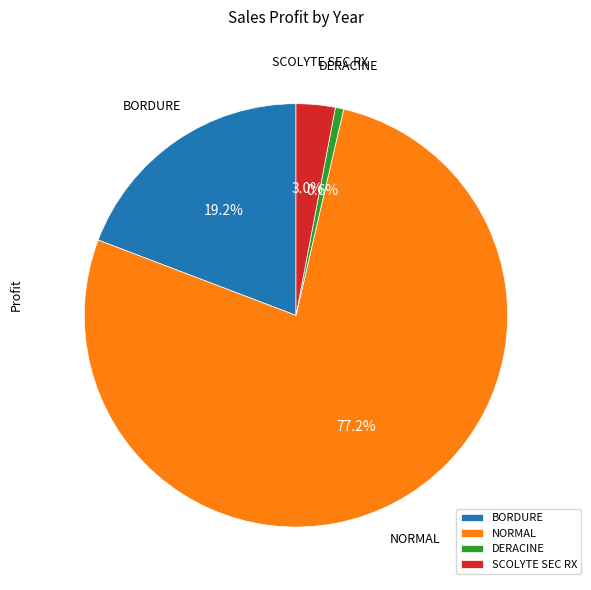

What is the largest slice in the pie chart?

NORMAL